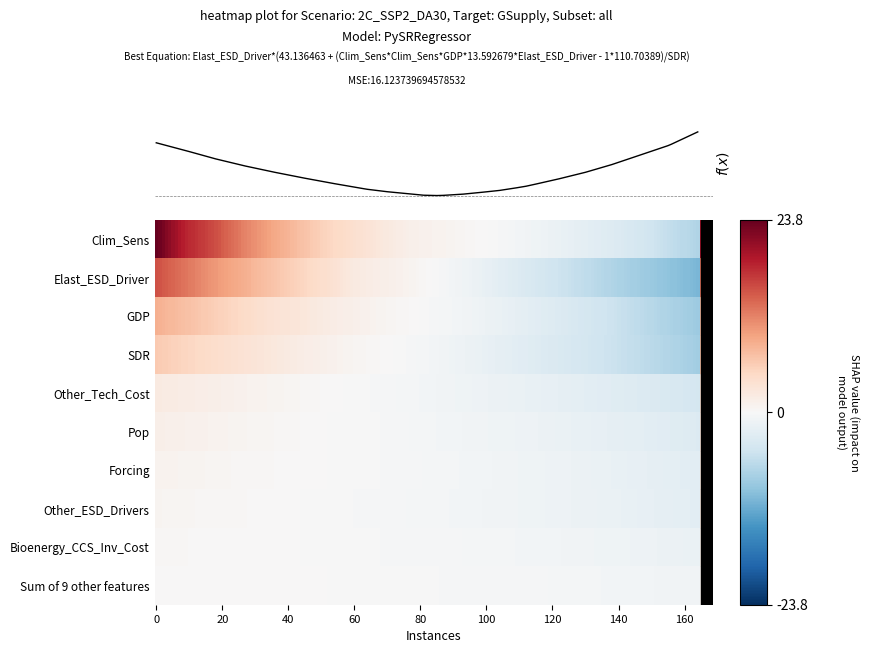

What is the difference between the Bioenergy_CCS_Inv_Cost values at 16 and 19?

0.6